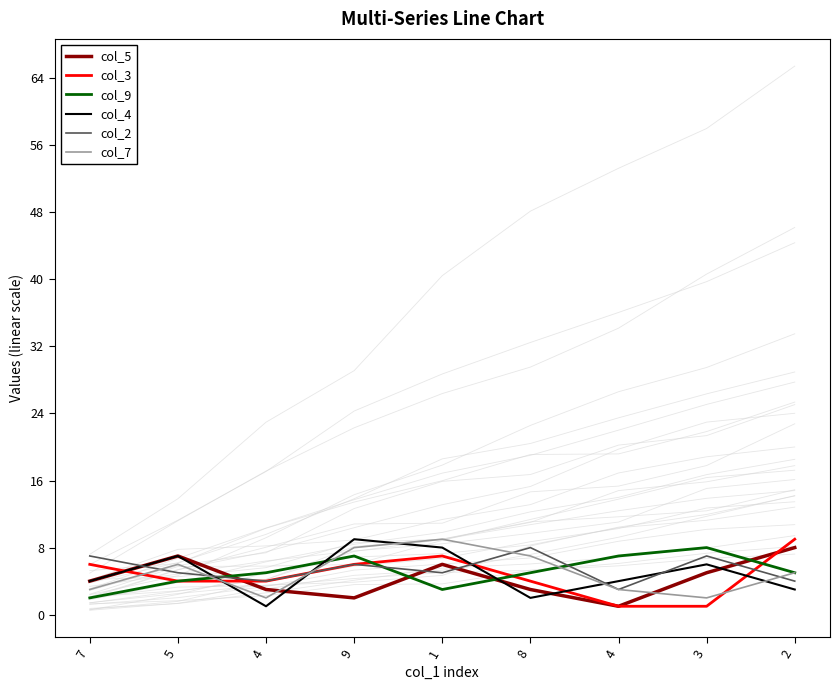

The value of col_2 at 4 is 4. True or false?

False